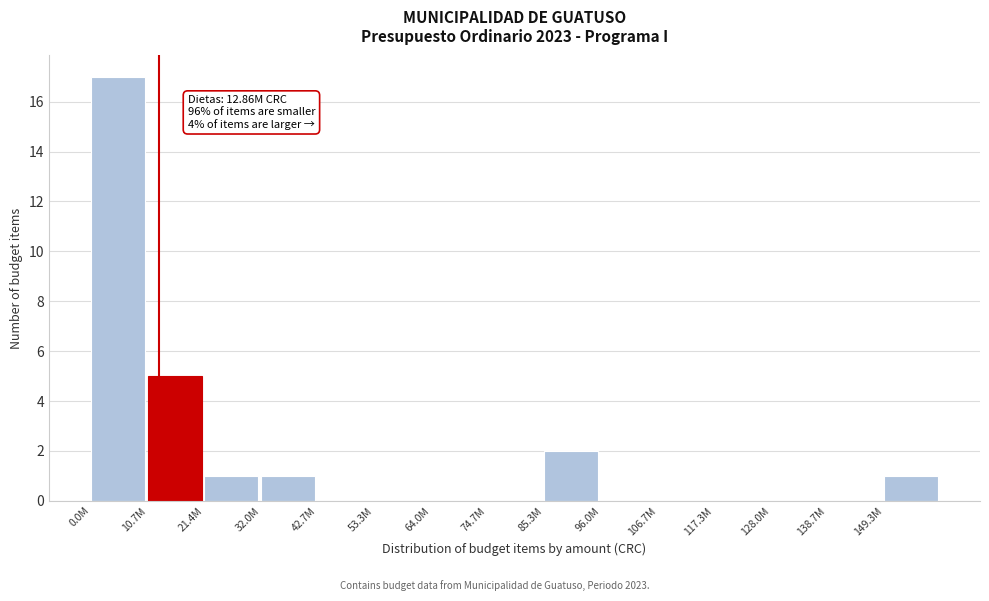

Reading right to left, transcribe all the data shown in this chart.

149.3M=1	138.7M=0	128.0M=0	117.3M=0	106.7M=0	96.0M=0	85.3M=2	74.7M=0	64.0M=0	53.3M=0	42.7M=0	32.0M=1	21.4M=1	10.7M=5	0.0M=17